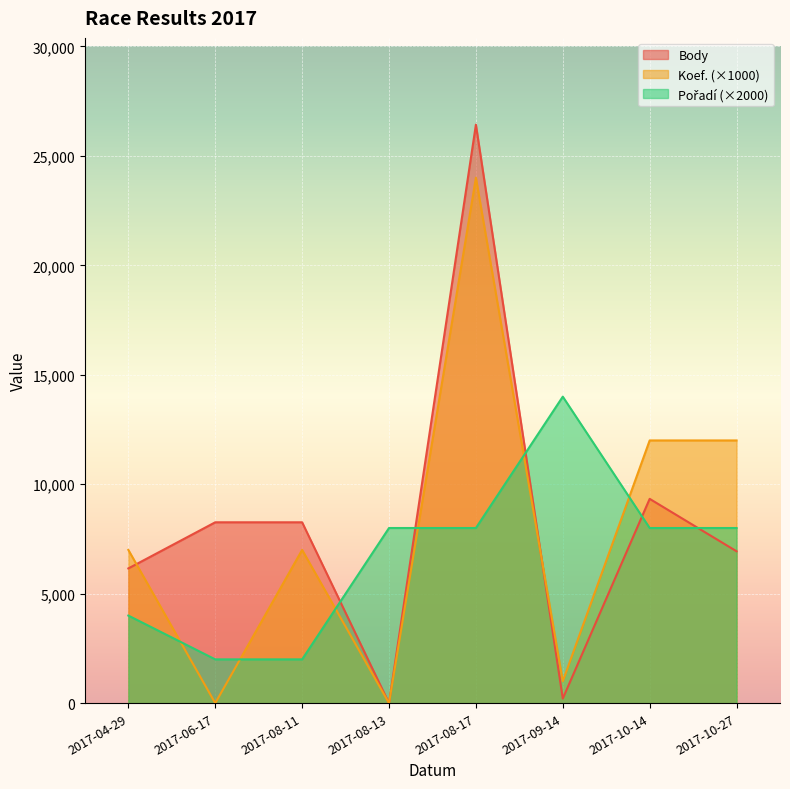

Rank the series by their average value, from highest to lowest.

Body, Koef., Pořadí